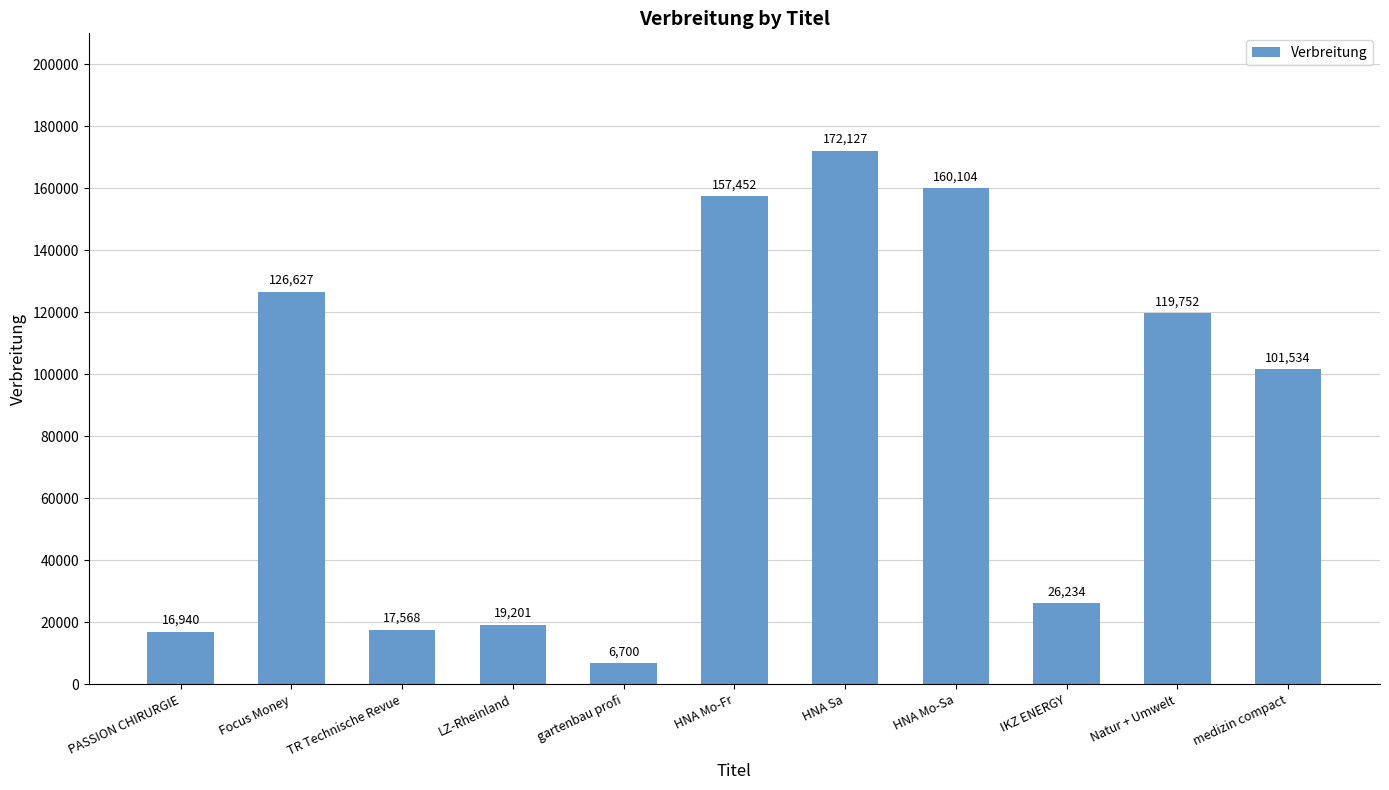

What is the change in value from Focus Money to HNA Mo-Fr?

+30825